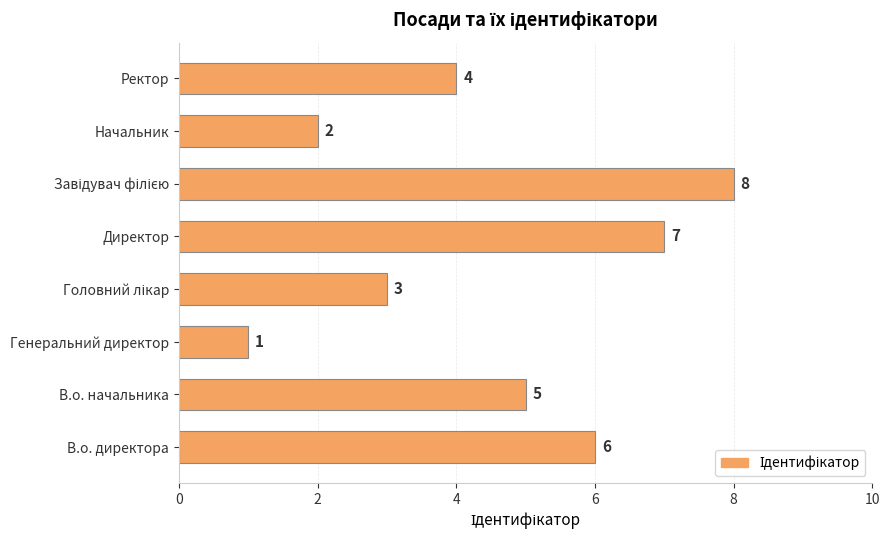

What is the difference between the maximum and second lowest values?

6